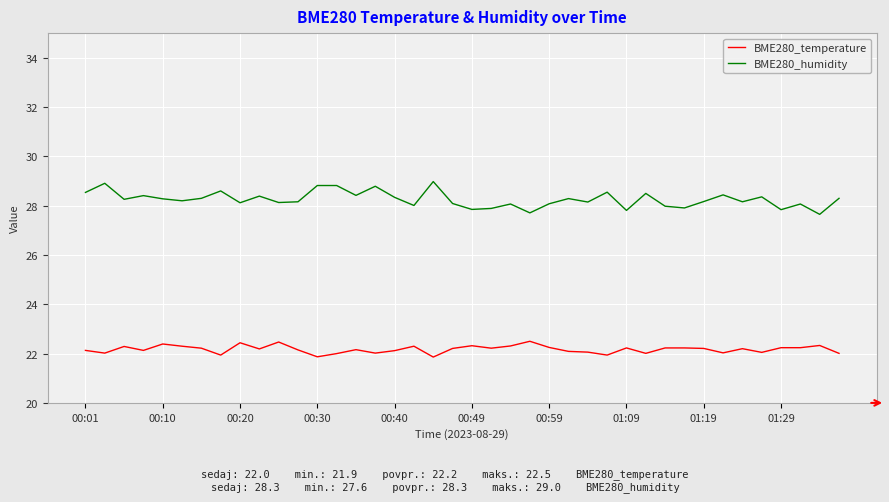

What are all the series names shown in the legend?

BME280_temperature, BME280_humidity